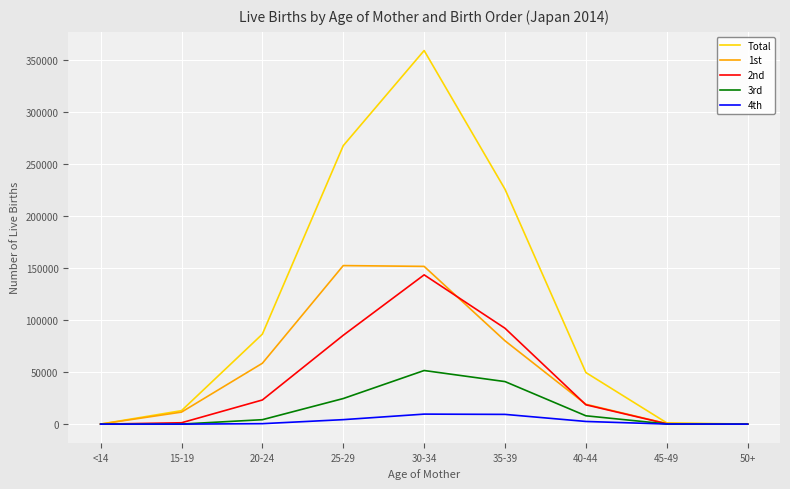

What is the highest value of the 3rd series?

51575